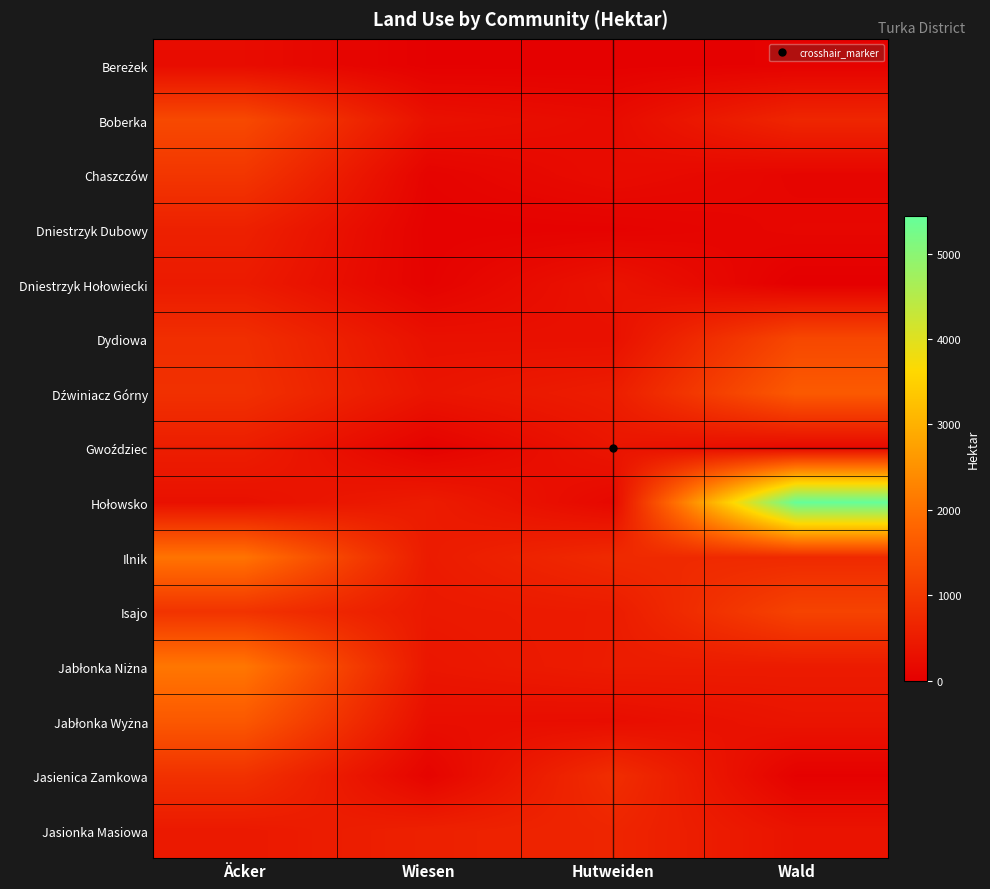

Which label corresponds to the largest value in the chart?

Wald